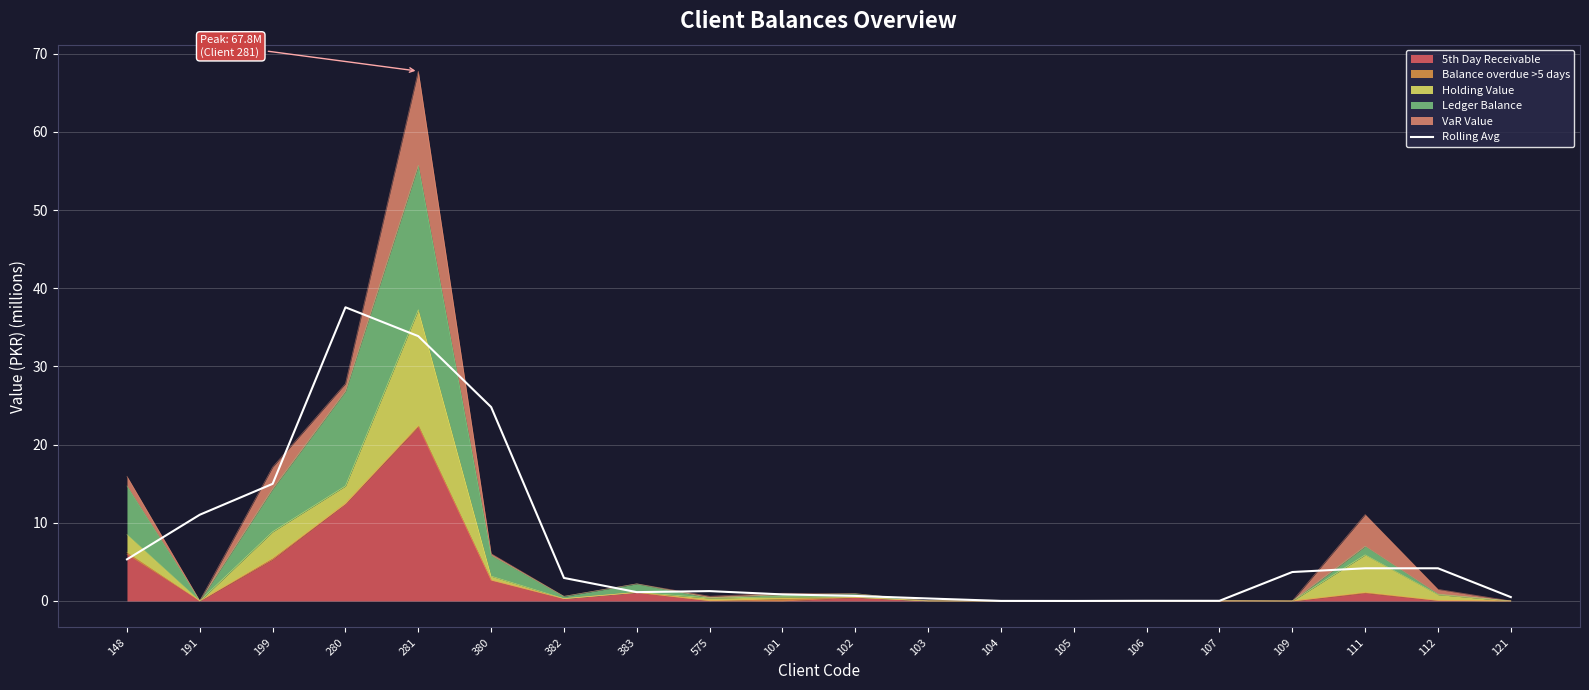

Reading left to right, transcribe all the data shown in this chart.

148=5.3	191=11.0	199=15.0	280=37.6	281=33.9	380=24.8	382=2.9	383=1.1	575=1.3	101=0.8	102=0.6	103=0.3	104=0.0	105=0.0	106=0.0	107=0.0	109=3.7	111=4.2	112=4.2	121=0.5